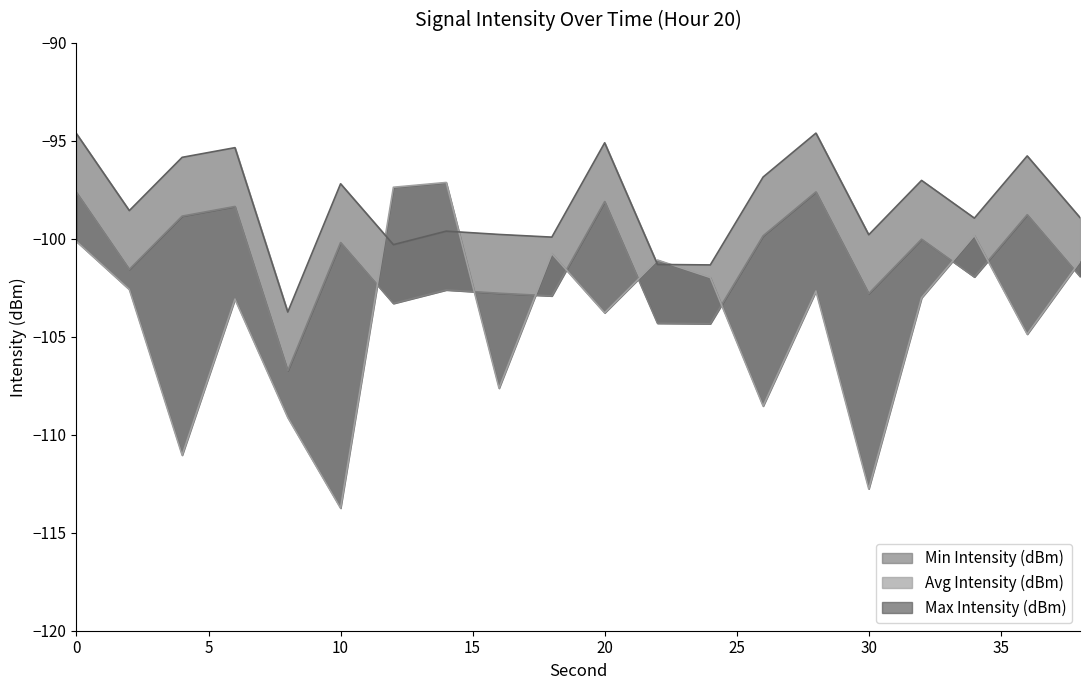

What is the difference between the Max Intensity (dBm) values at 28 and 18?

5.3